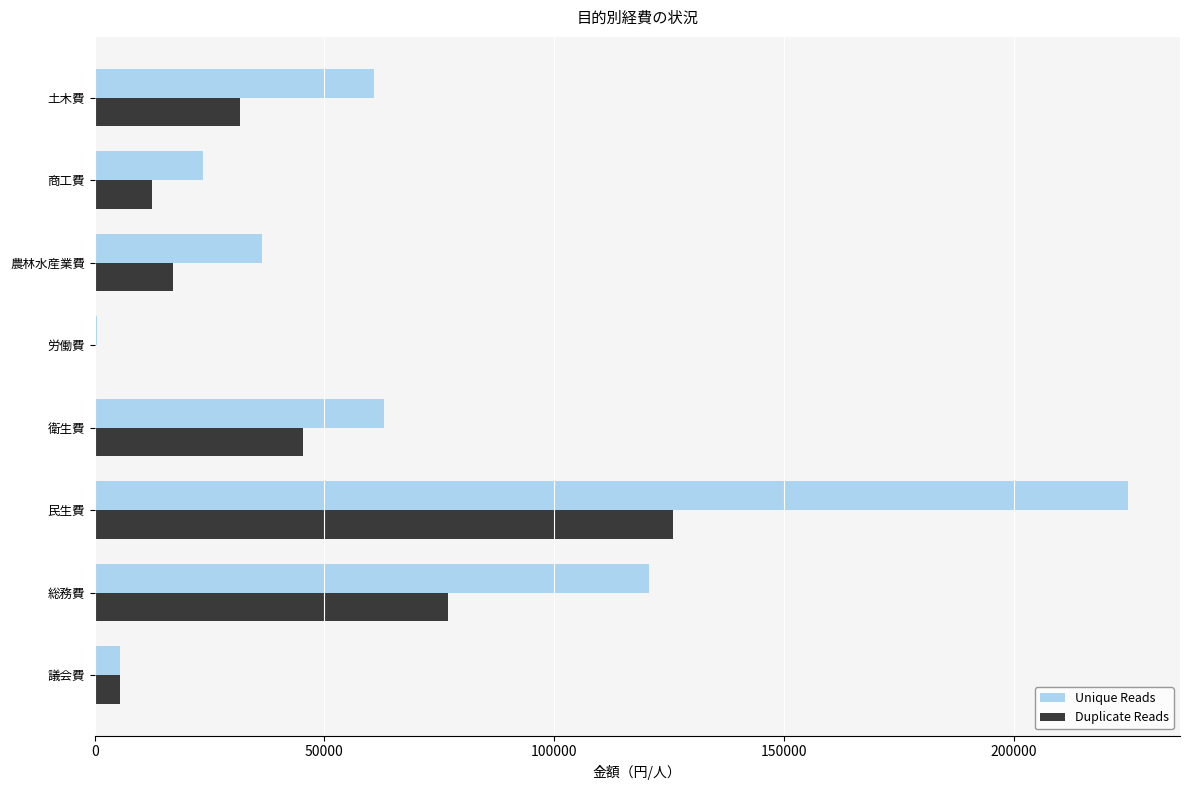

What is the sum of the Unique Reads values at 議会費 and 商工費?

29088